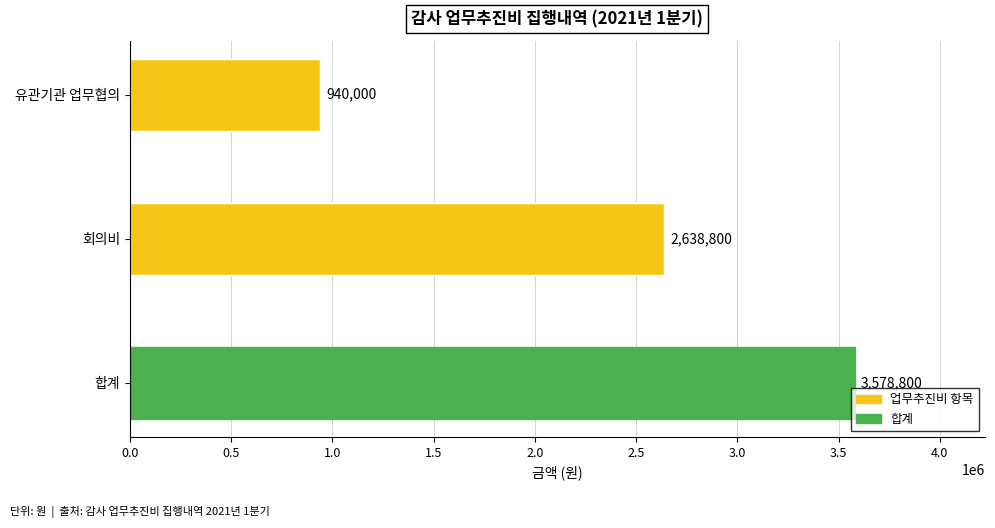

Count the number of data series in this chart.

1